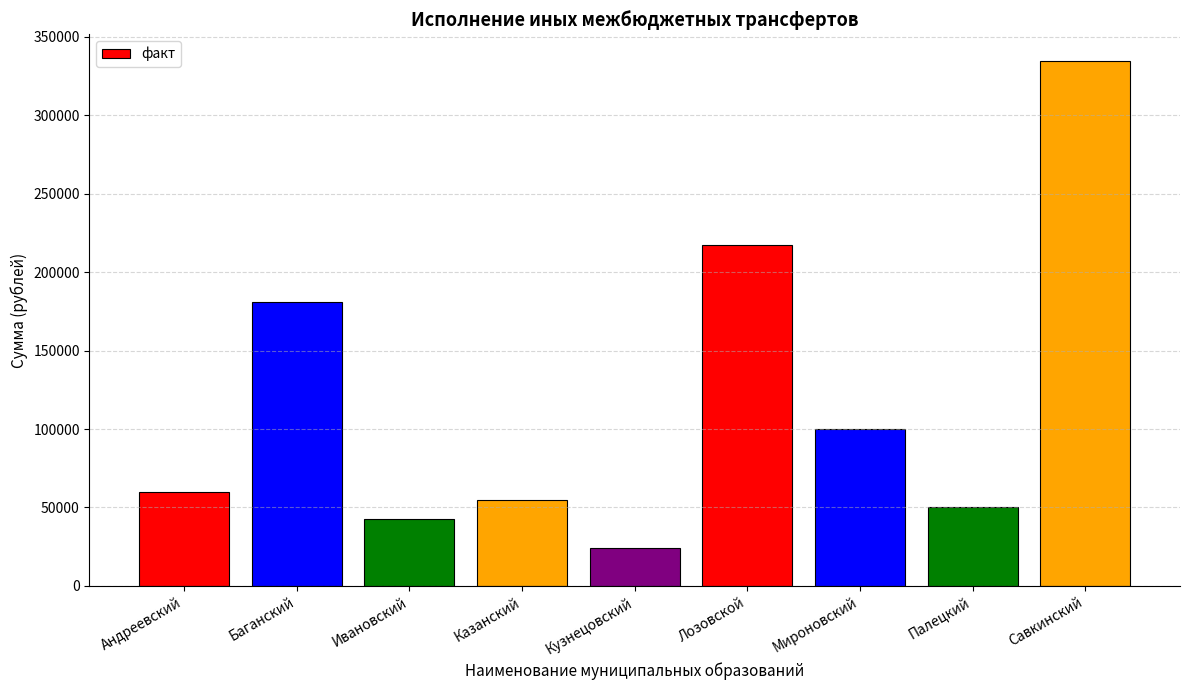

Rank the categories by value from lowest to highest.

Кузнецовский, Ивановский, Палецкий, Казанский, Андреевский, Мироновский, Баганский, Лозовской, Савкинский